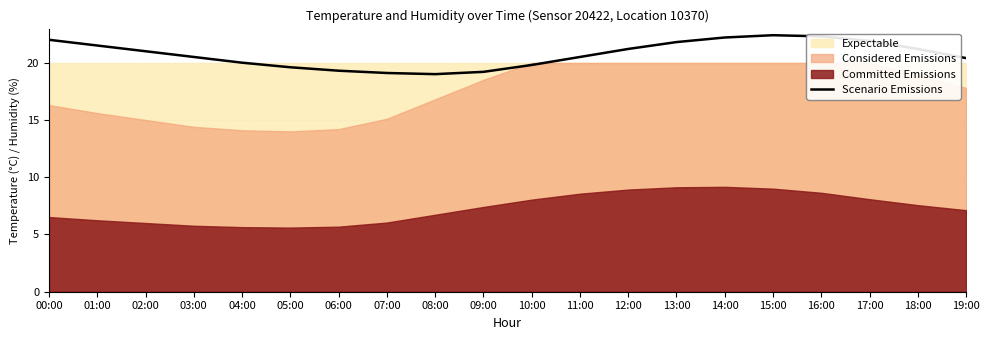

Is it true that the value at 03:00 is 34.4?

False